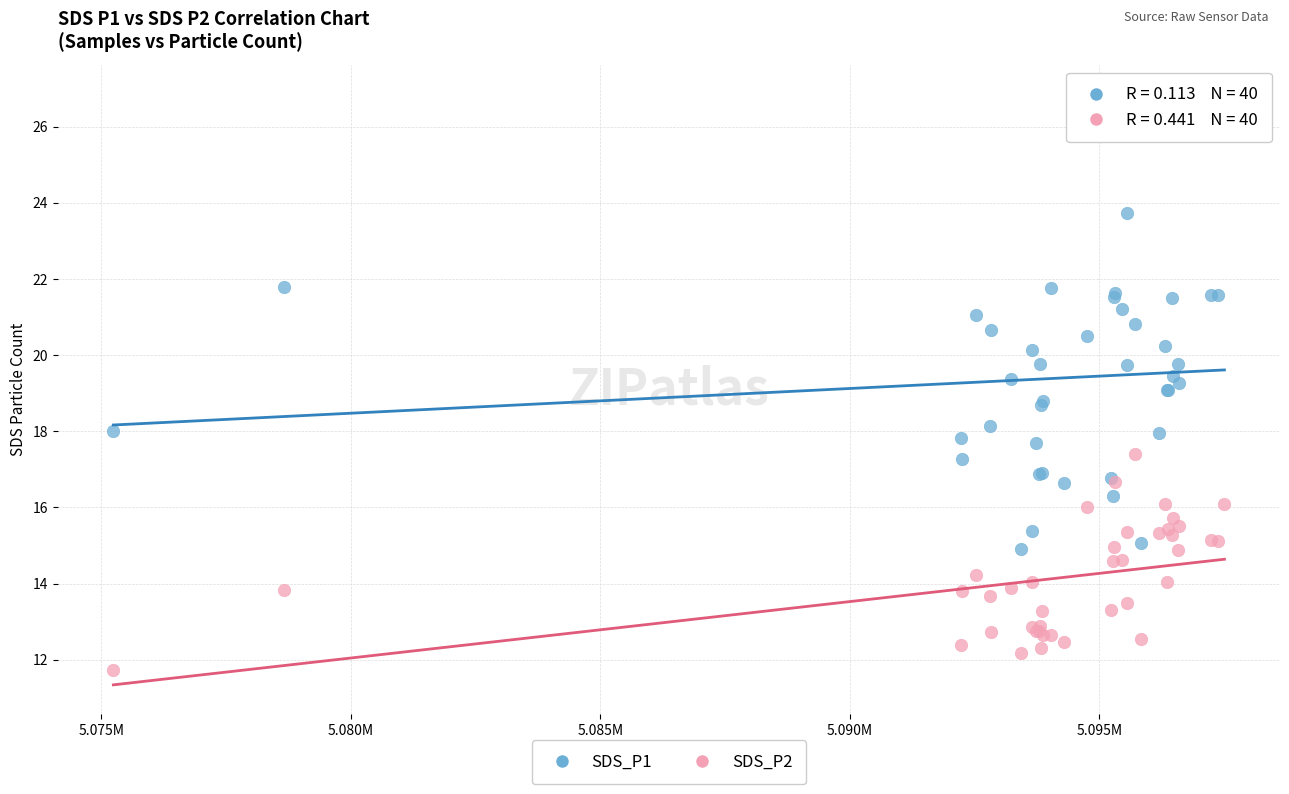

Which series reaches the maximum Y coordinate?

SDS_P1